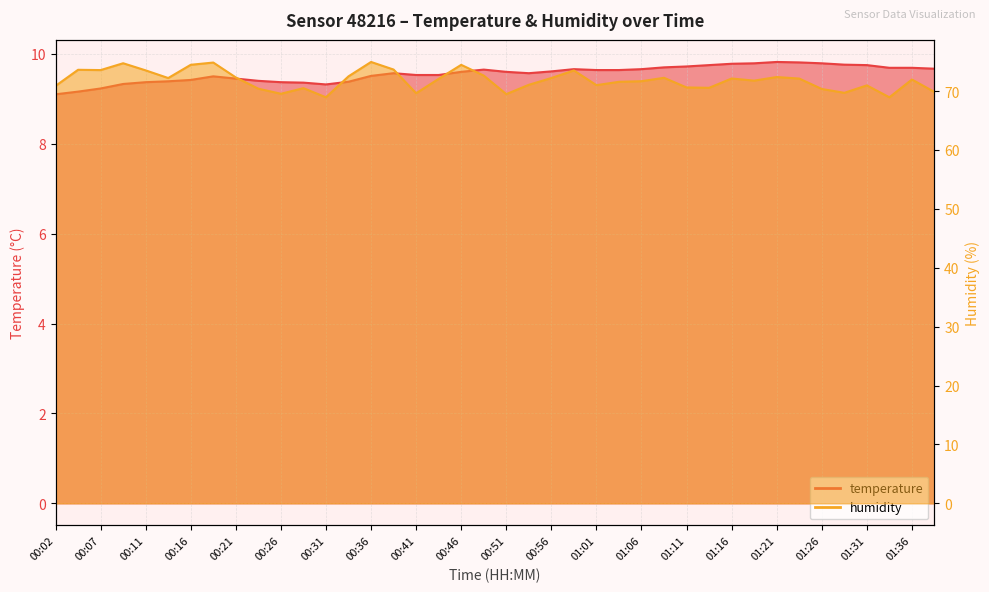

In humidity, how many points are lower than both neighbors (excluding endpoints)?

11